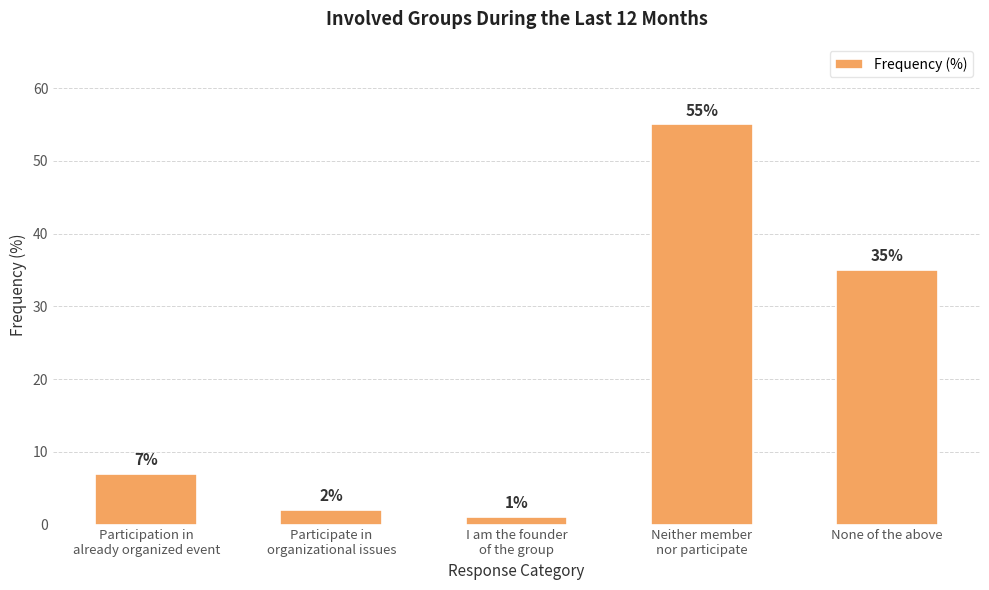

Which category has the lowest value across all series?

I am the founder
of the group